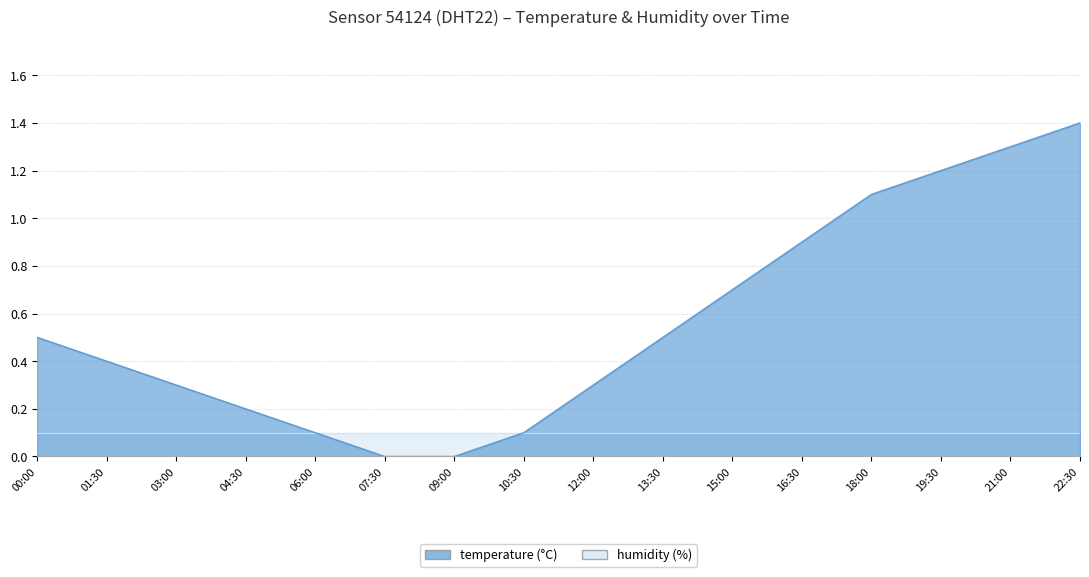

Reading left to right, list all the values displayed in this chart.

00:00=0.5	01:30=0.4	03:00=0.3	04:30=0.2	06:00=0.1	07:30=0.0	09:00=0.0	10:30=0.1	12:00=0.3	13:30=0.5	15:00=0.7	16:30=0.9	18:00=1.1	19:30=1.2	21:00=1.3	22:30=1.4